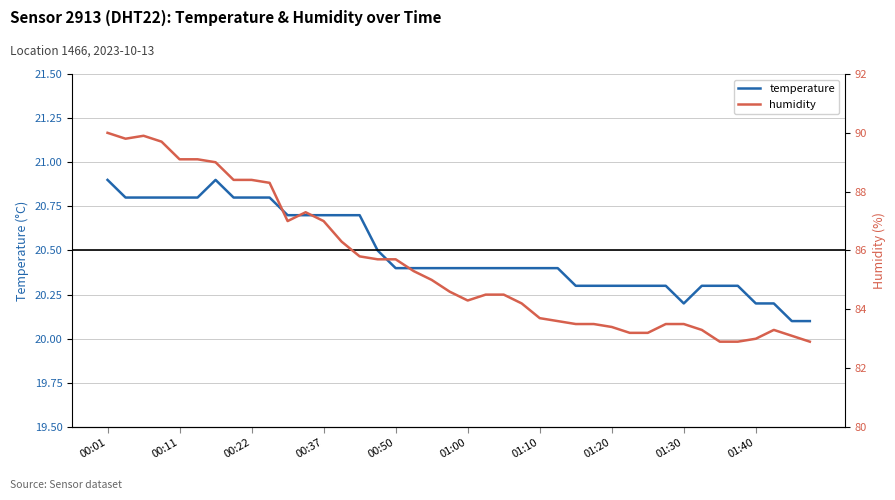

What is the minimum value for temperature?

20.1